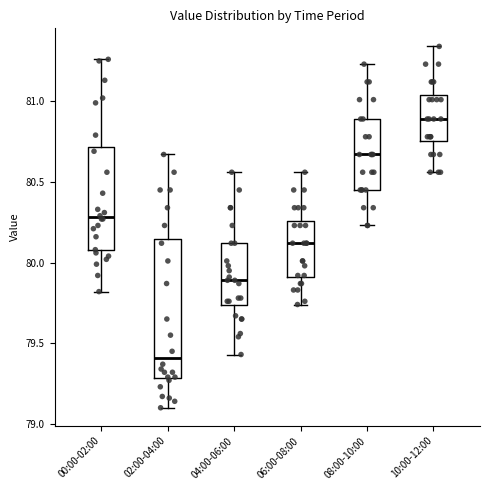

Where is the upper edge of the box for 02:00-04:00 on the y-axis? The values are not printed on the chart, so give them approximately, as read against the axis.

80.15